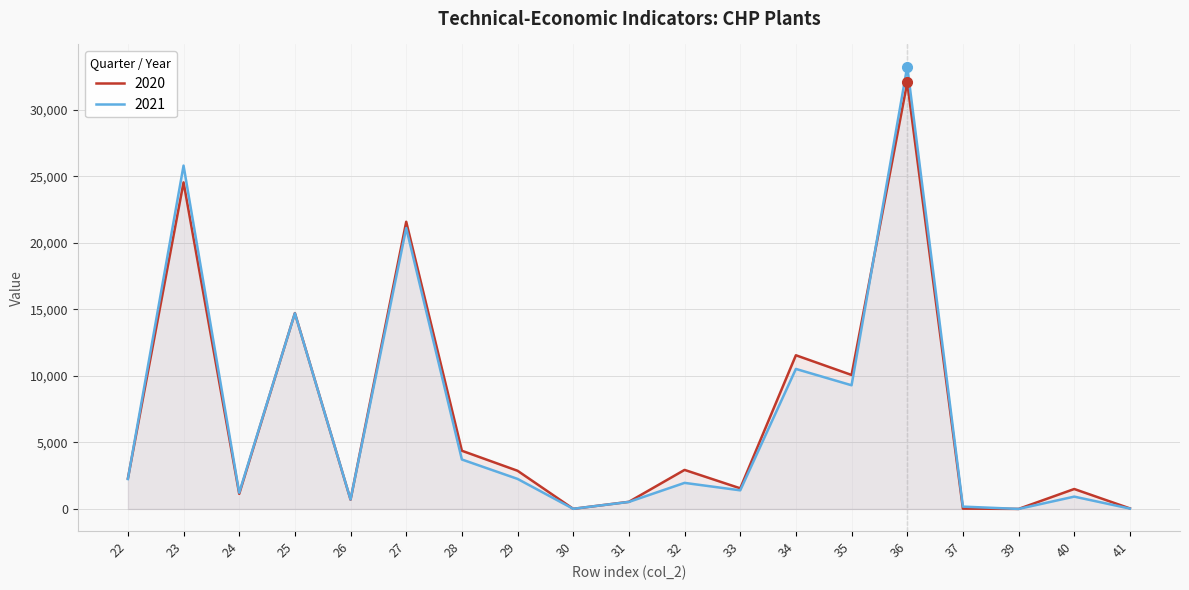

Which series has the widest spread of values?

2021